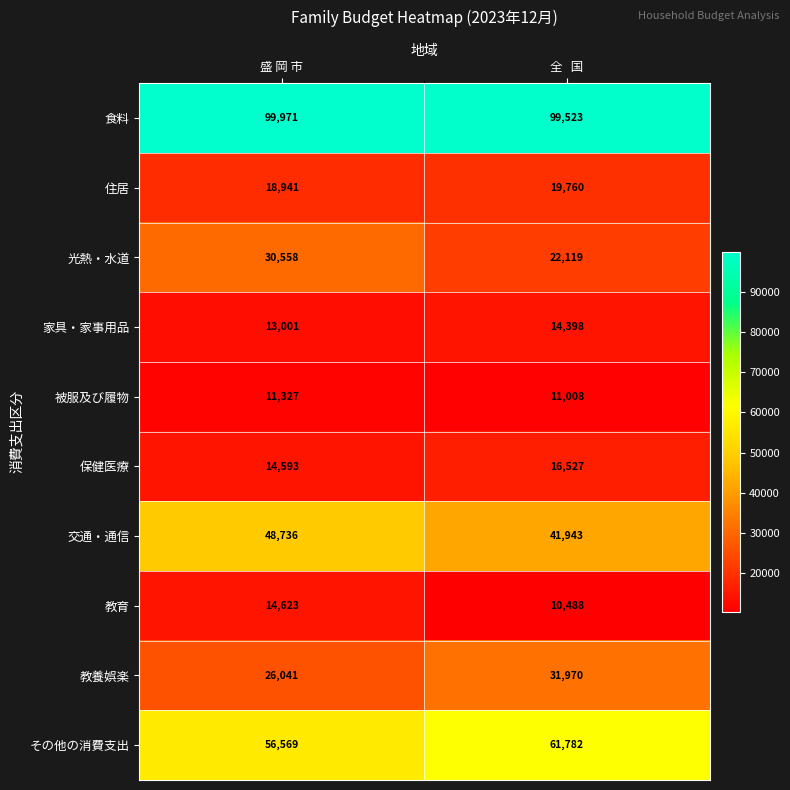

What is the difference between the maximum and minimum values in the 交通・通信 series?

6793